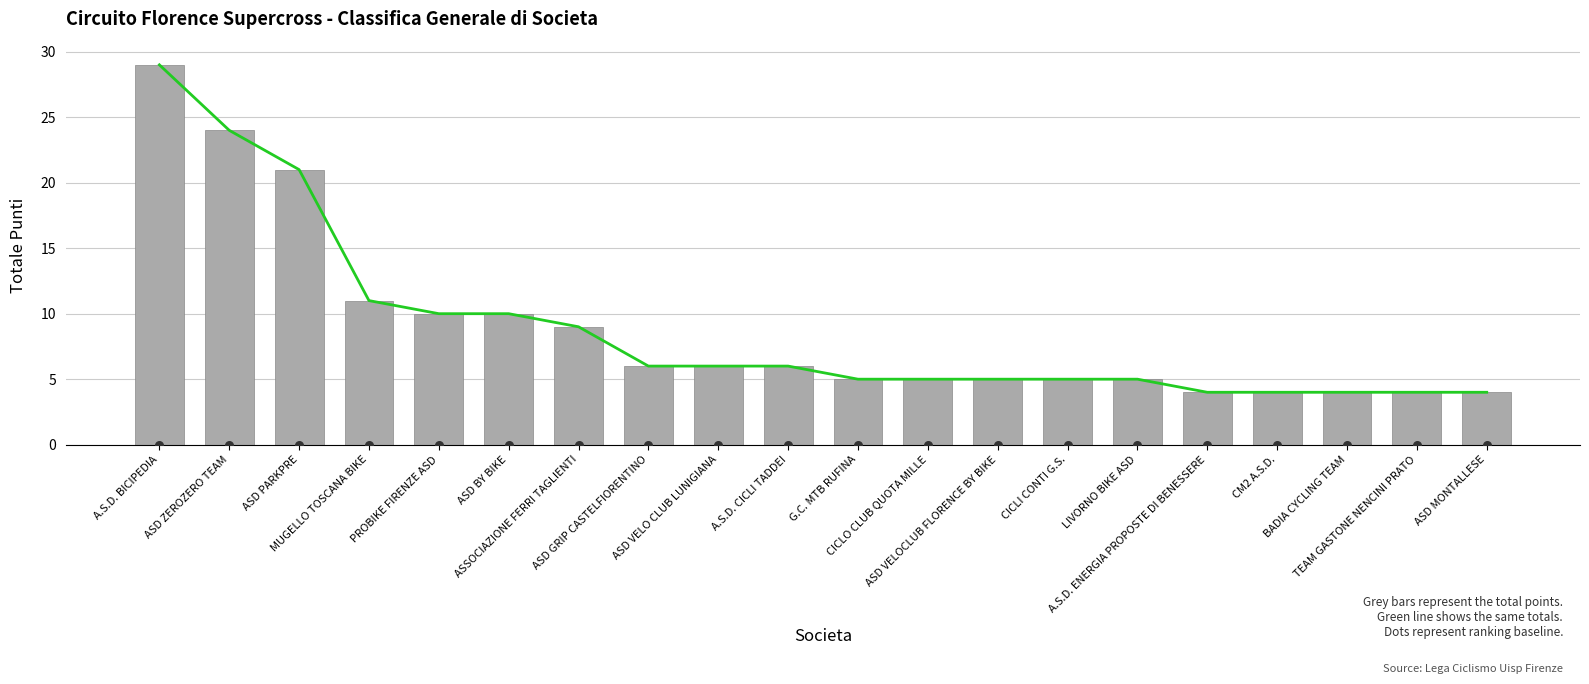

What is the total value across all series at PROBIKE FIRENZE ASD?

20